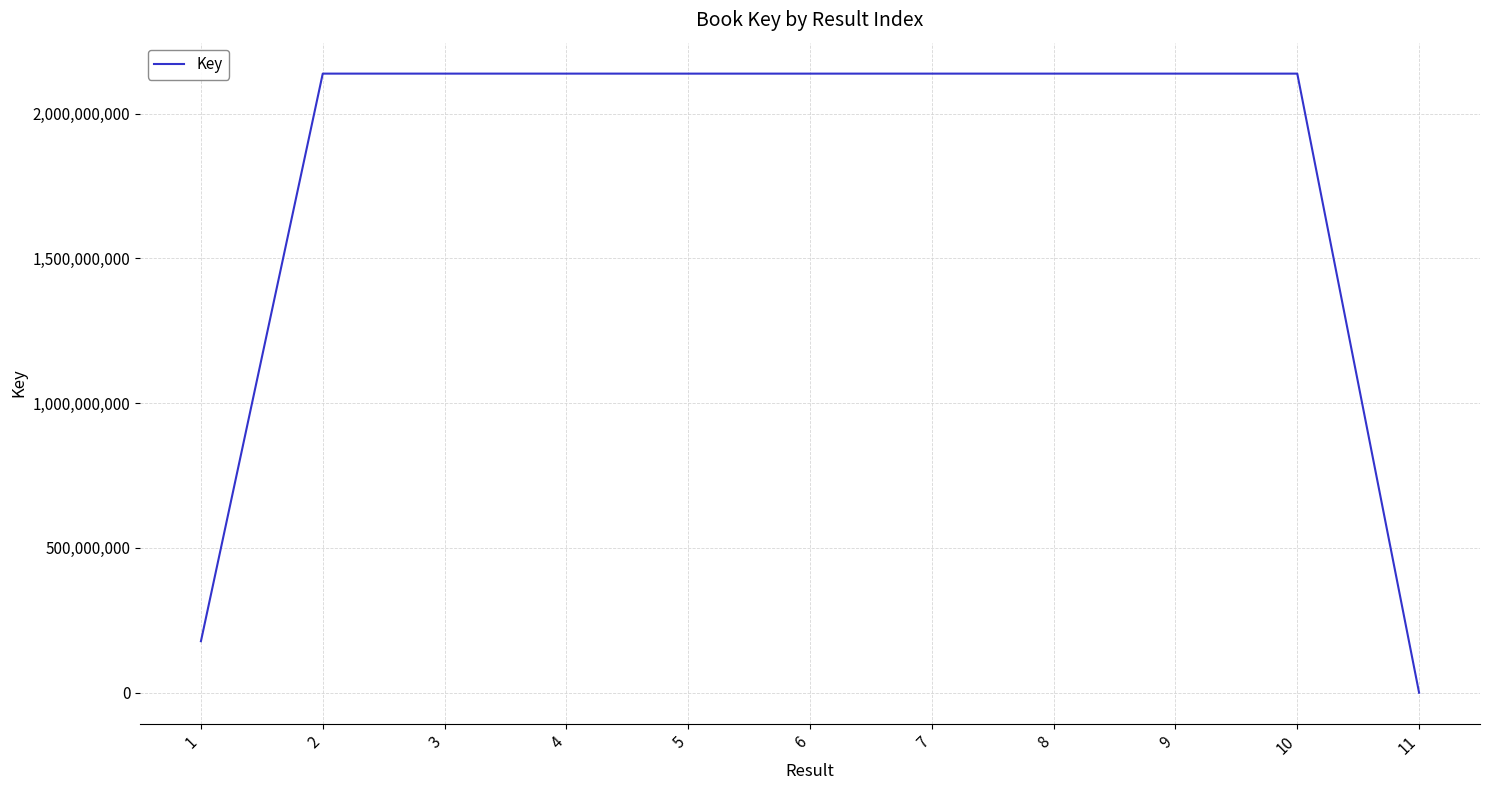

Is it true that the value at 8 is 2137685754?

True